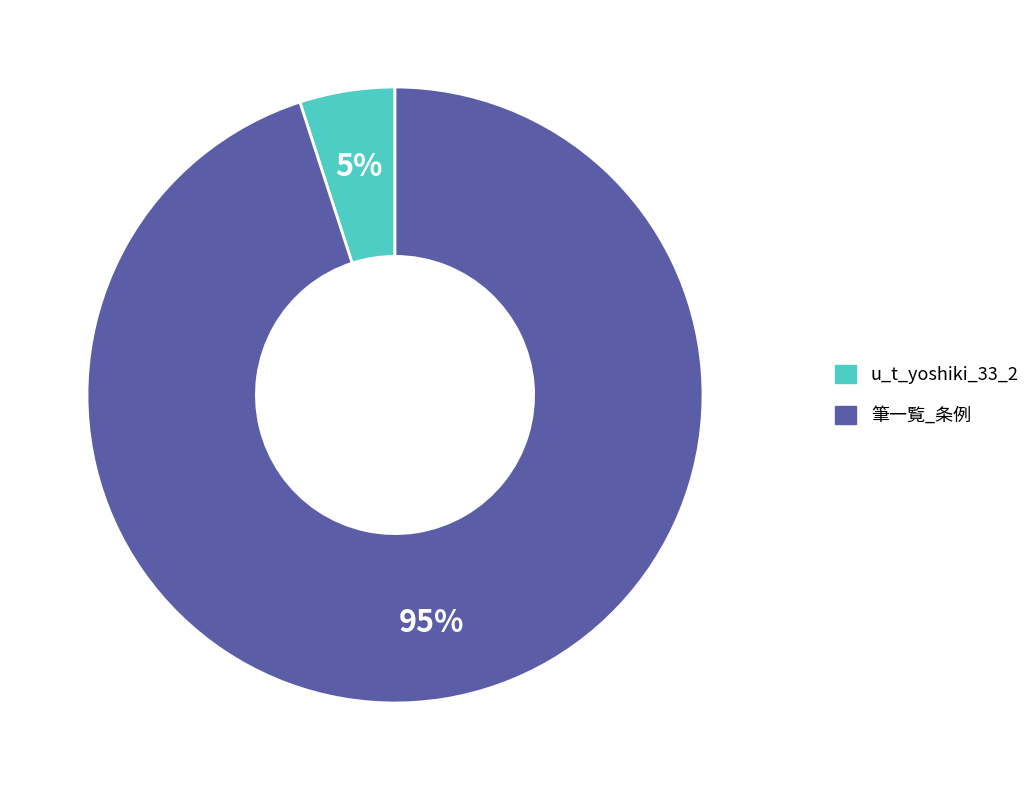

What is the ratio of the value at u_t_yoshiki_33_2 to the value at 筆一覧_条例?

0.1